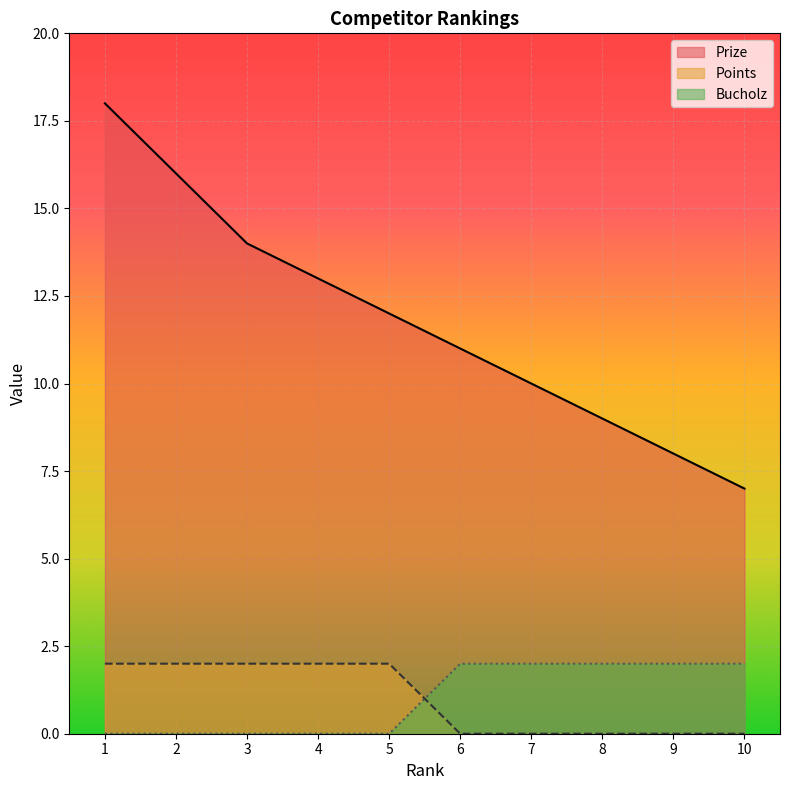

At which category is the sum across all series the highest?

1